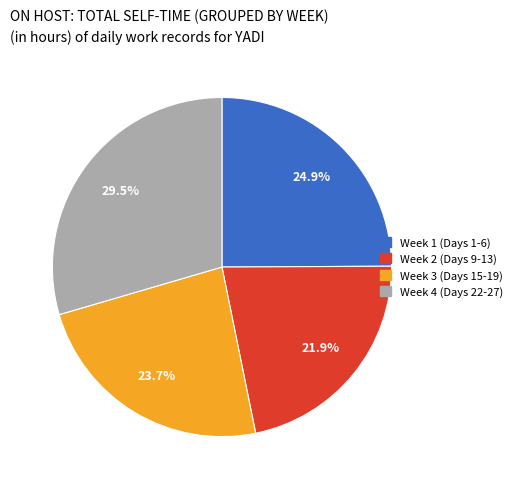

How many segments does this pie chart have?

4